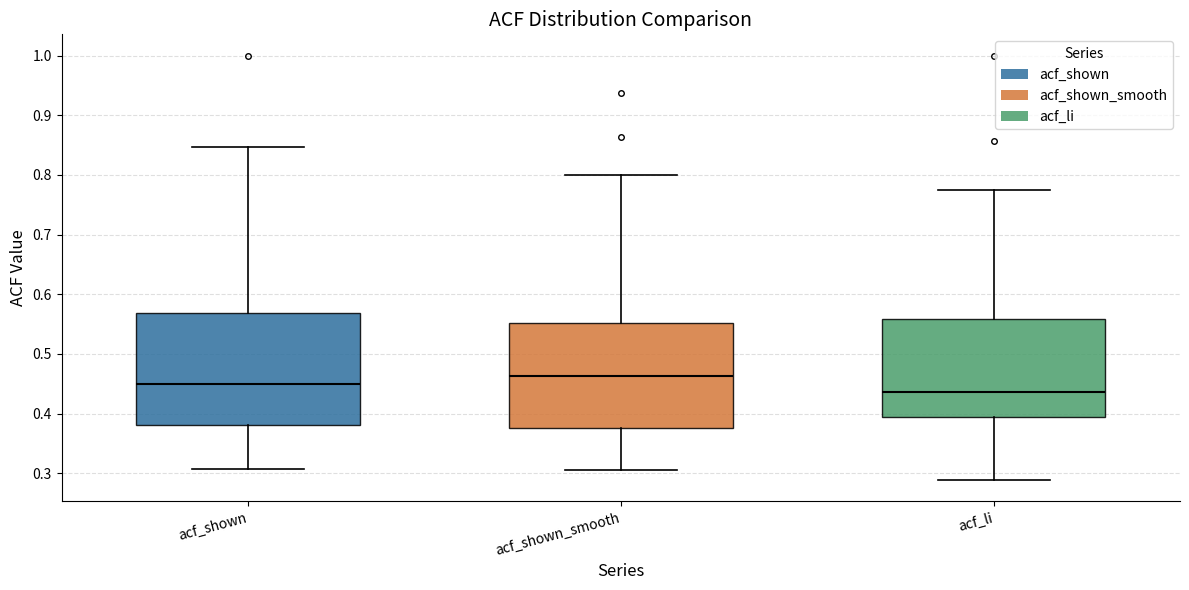

Which box has the lowest median line?

acf_li